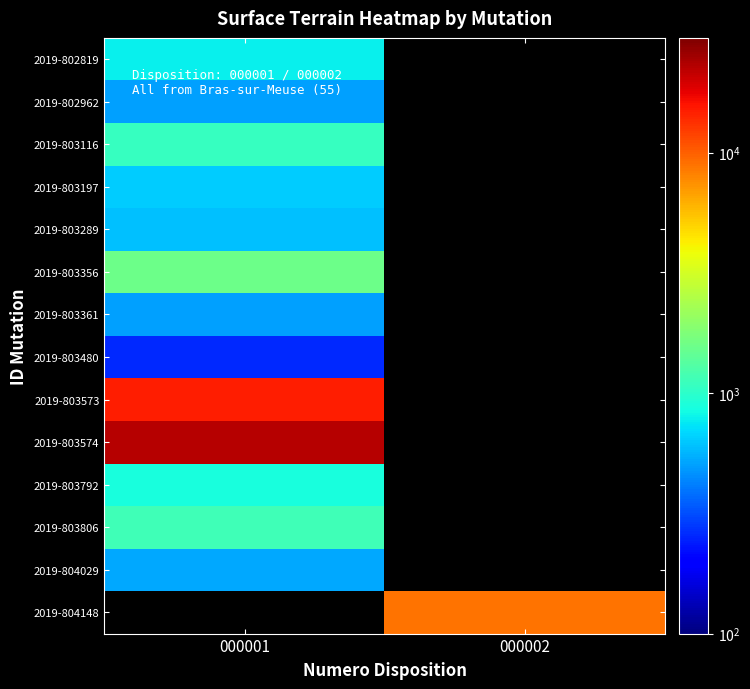

Between 000001 and 000002, which is larger?

000002